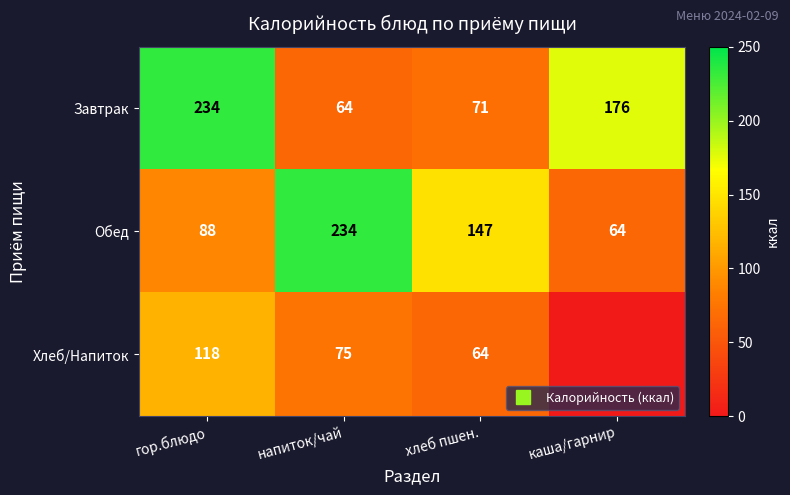

Which series has the largest total across all categories?

Завтрак